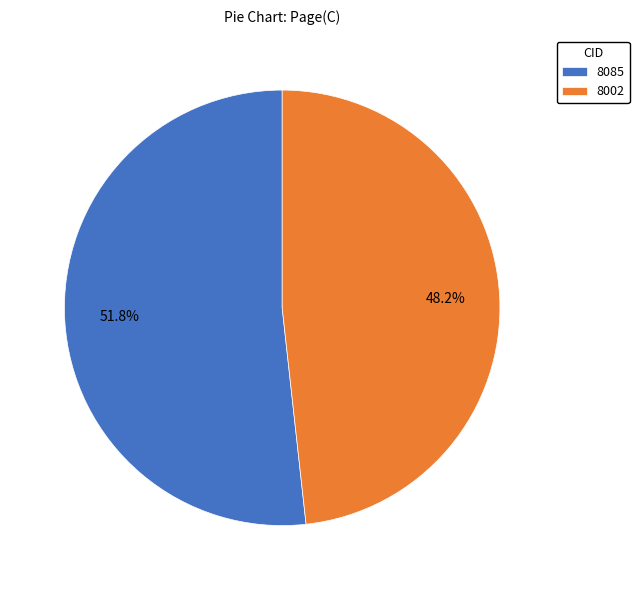

What is the ratio of the value at 8002 to the value at 8085?

0.9